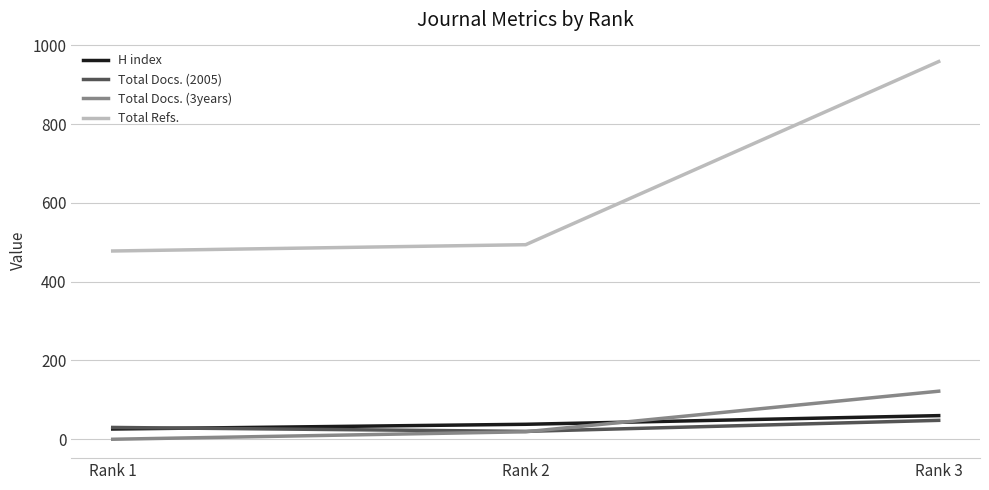

What is the minimum value for Total Docs. (2005)?

20